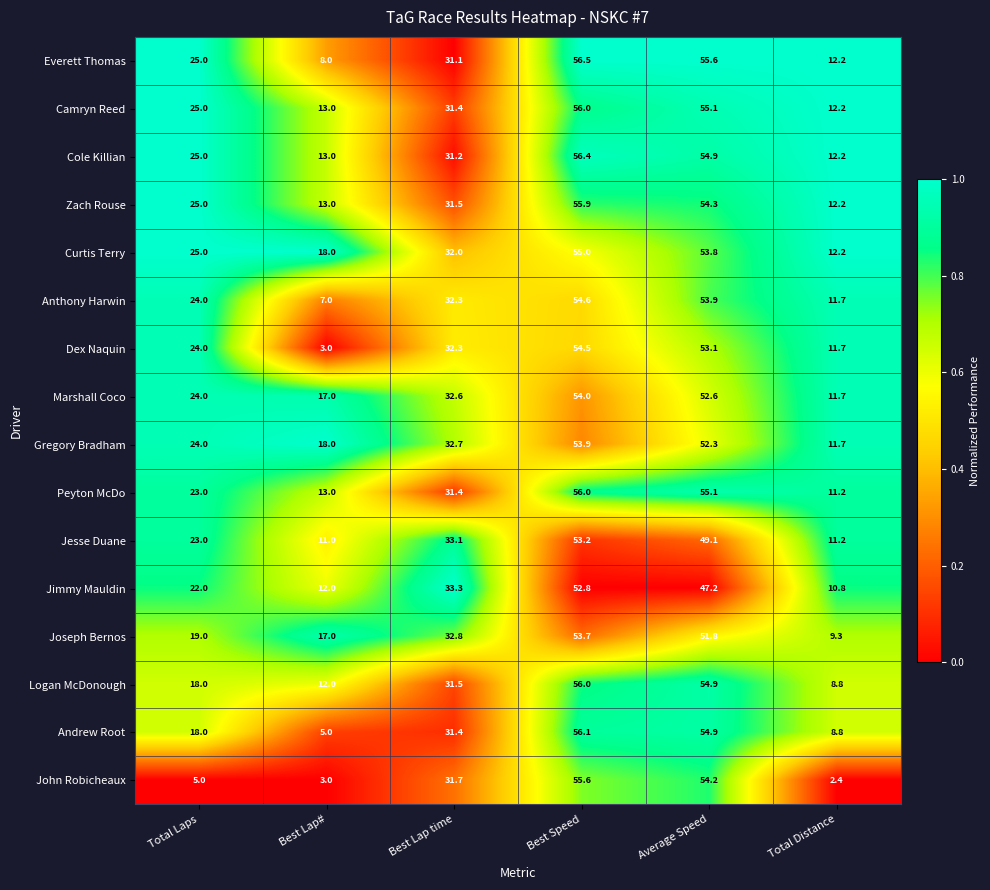

Between Best Lap time and Total Distance, which series saw the biggest shift?

John Robicheaux